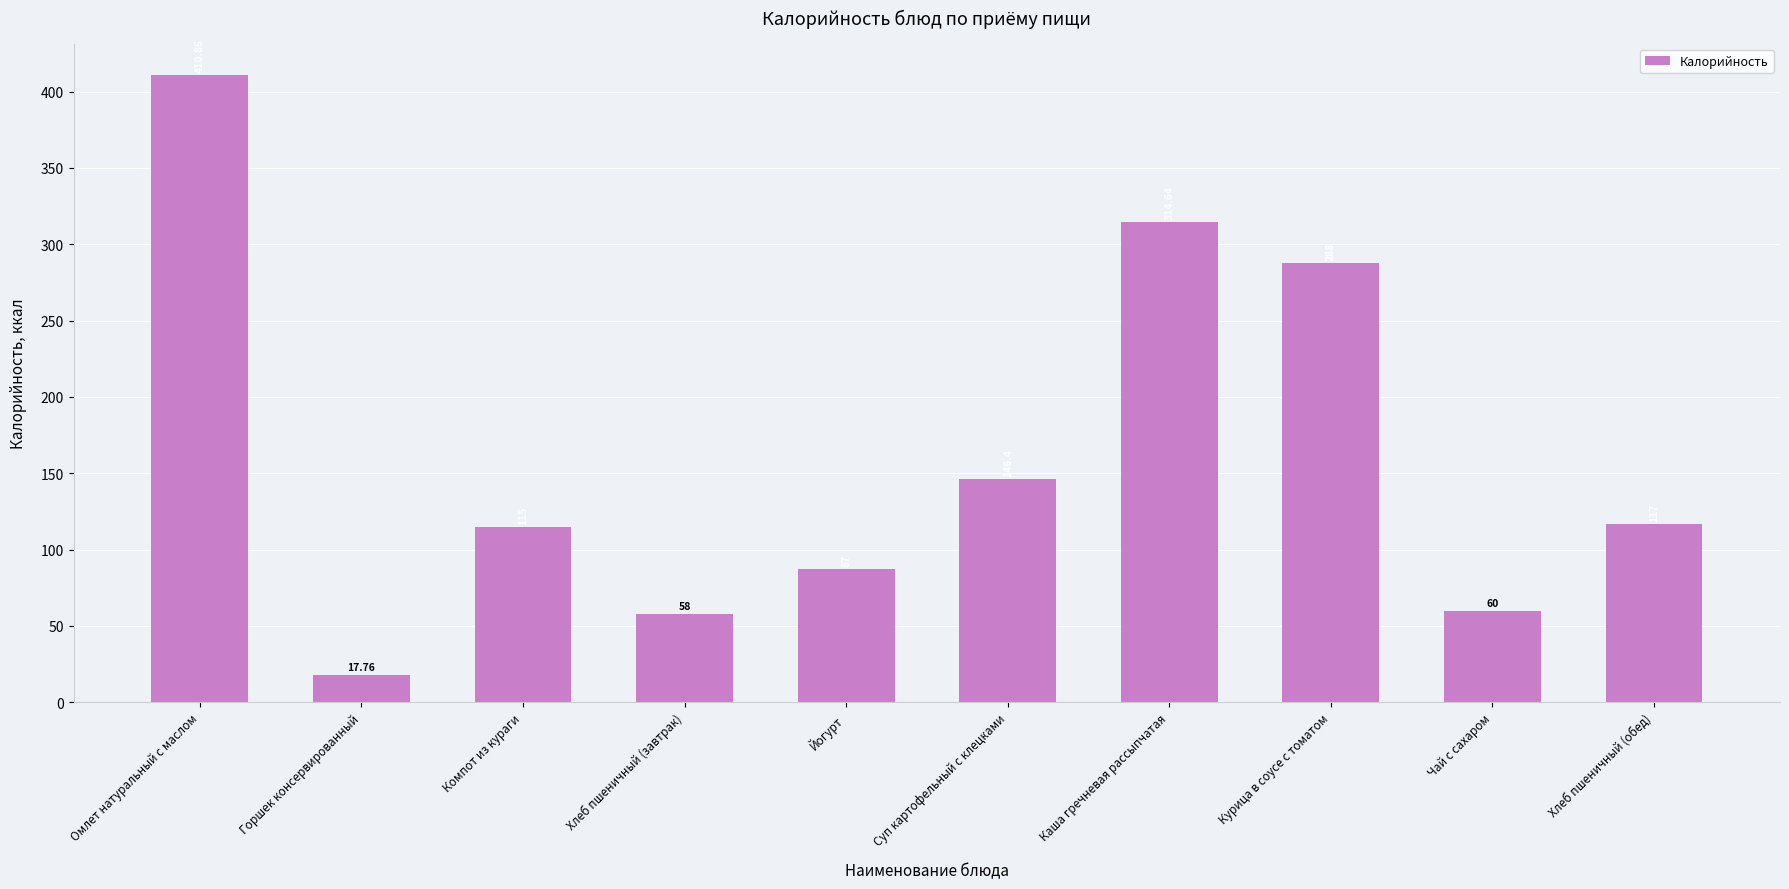

What is the change in value from Суп картофельный с клецками to Каша гречневая рассыпчатая?

+168.2